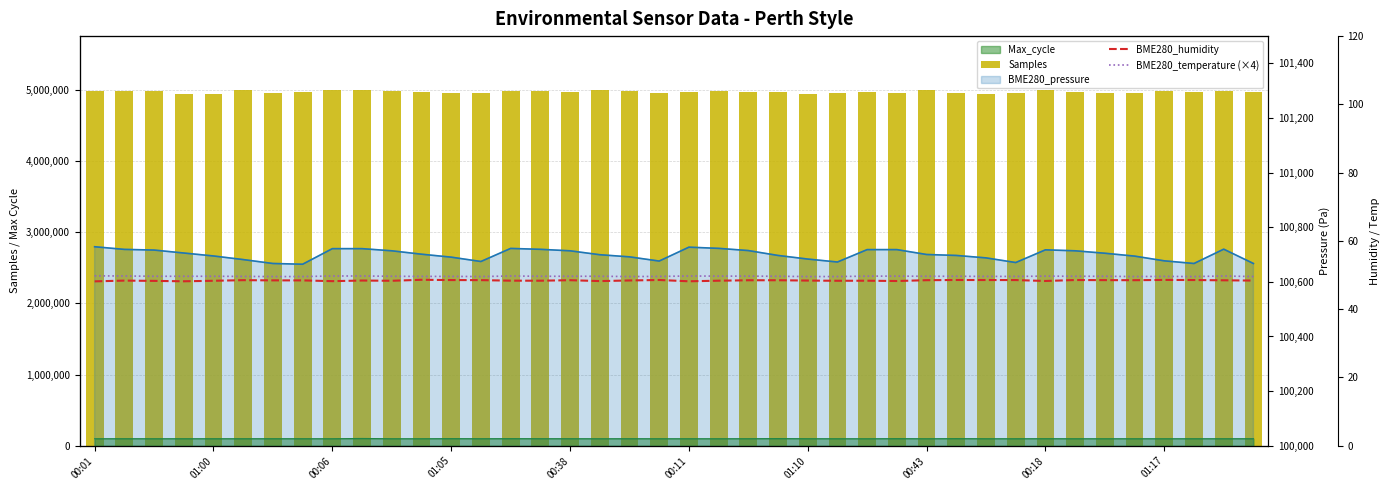

What is the spread (max minus min) of values at 00:06?

4977297.7